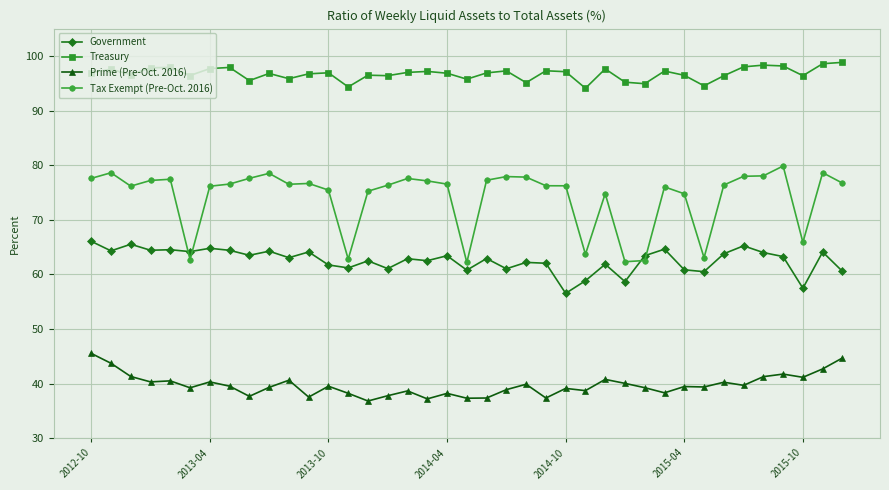

Which series has the widest spread of values?

Tax Exempt (Pre-Oct. 2016)